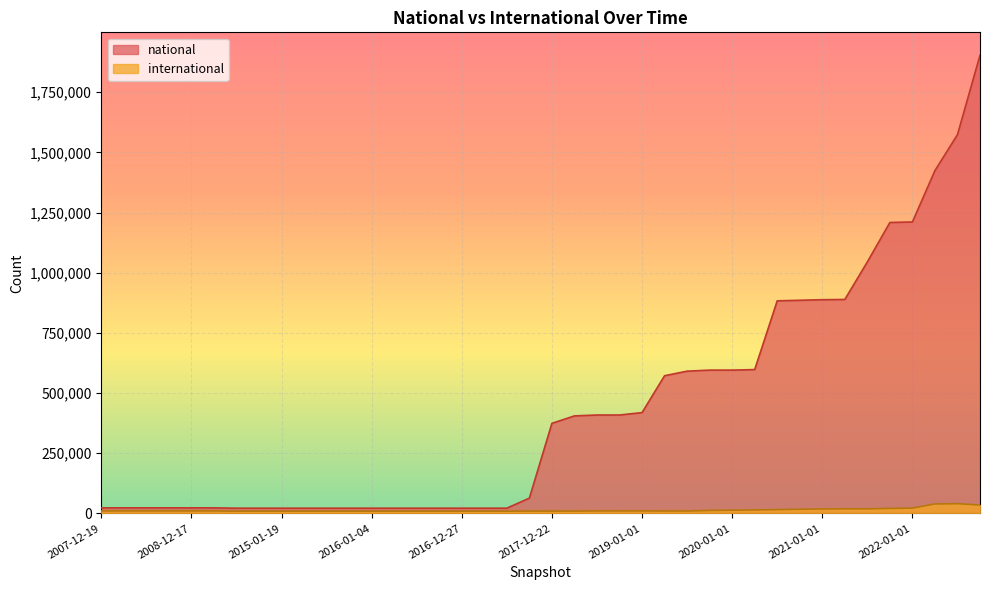

What is the label of the 33rd point from the right?

2014-09-08